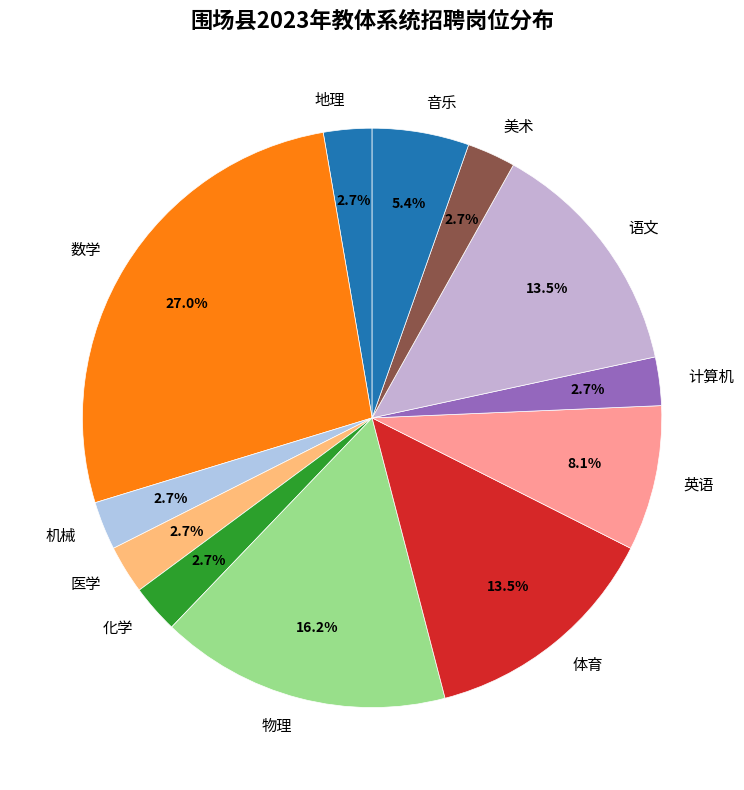

Which category has the biggest portion of the pie?

数学